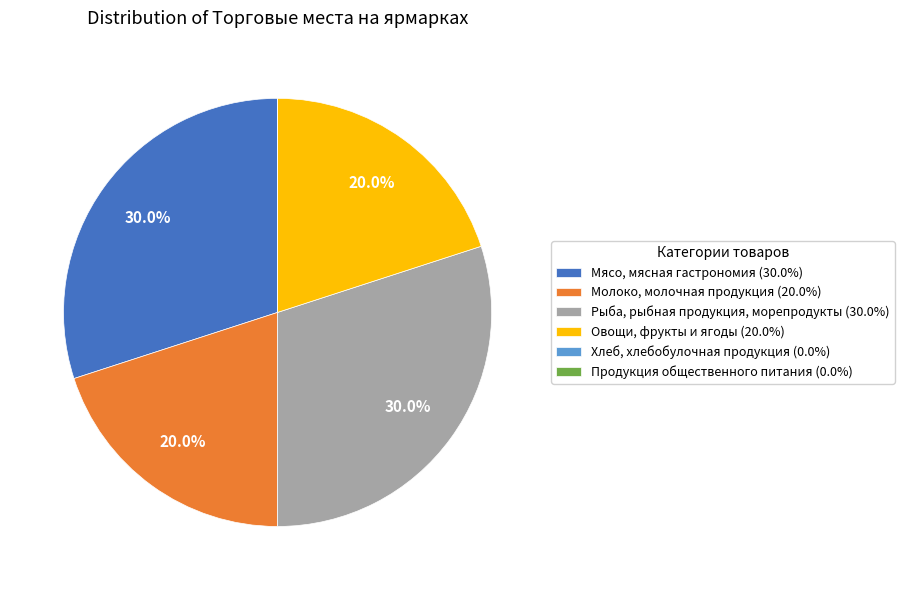

What is the total percentage of Рыба, рыбная продукция, морепродукты (30.0%) and Овощи, фрукты и ягоды (20.0%)?

50.0%